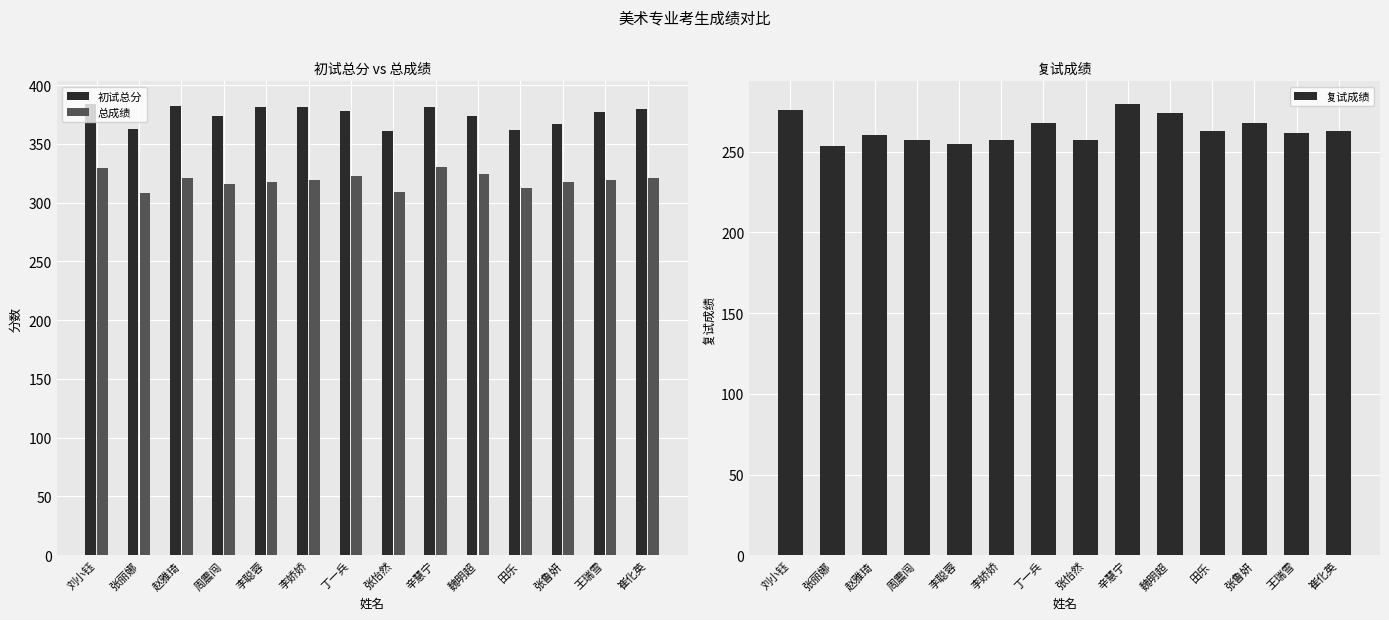

What are all the series names shown in the legend?

初试总分, 总成绩, 复试成绩